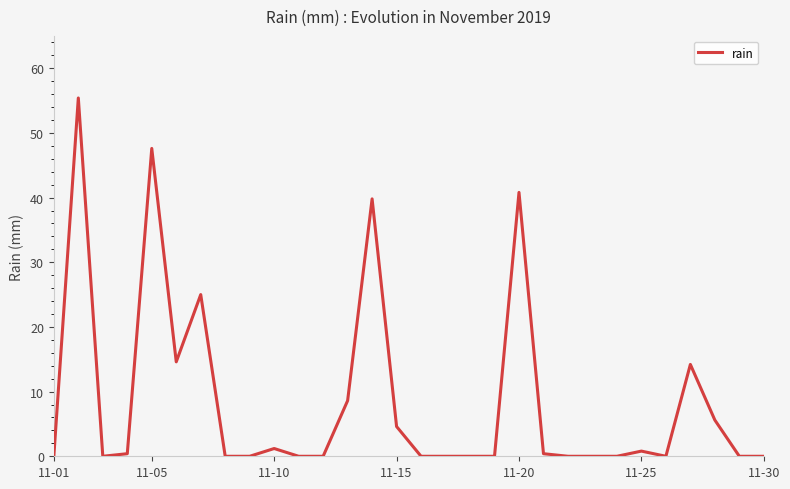

Is this an area chart (filled region under the line)?

No